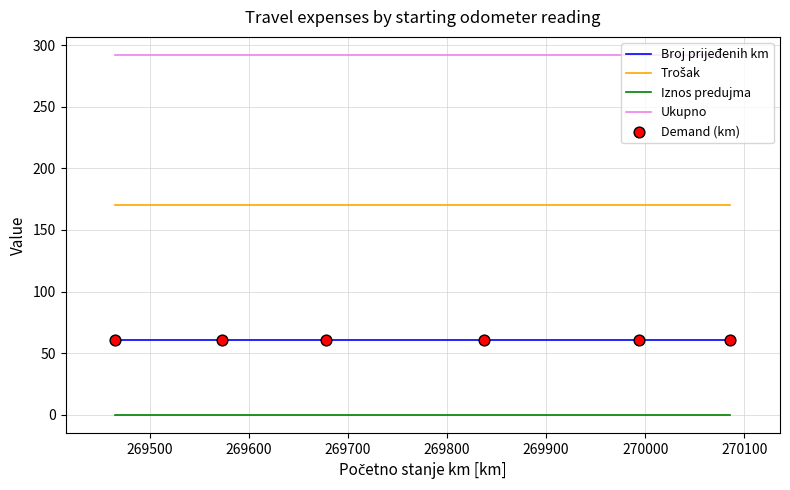

Which series has the largest total across all categories?

Ukupno